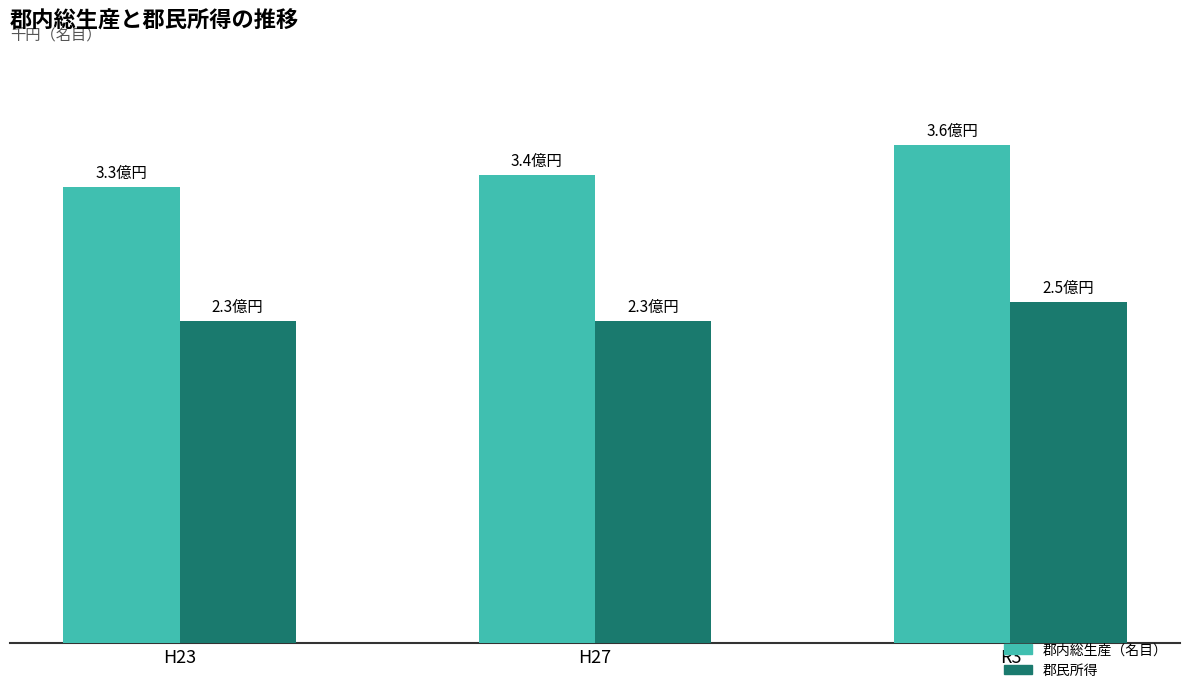

Are the bars grouped side by side (vs. stacked)?

Yes